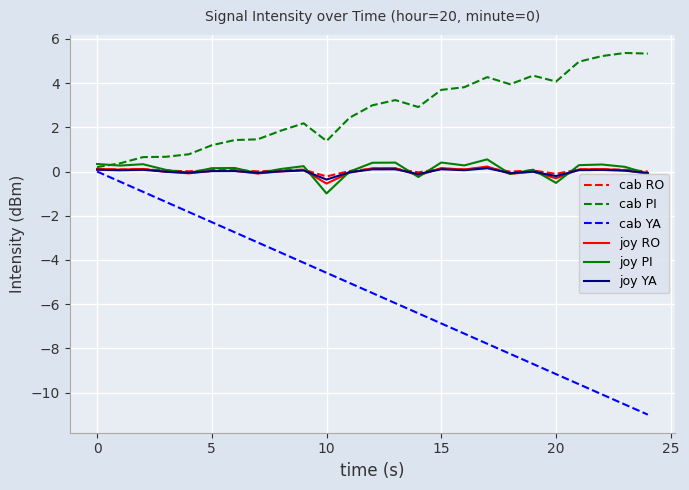

Which series has the largest range (max minus min)?

cab YA